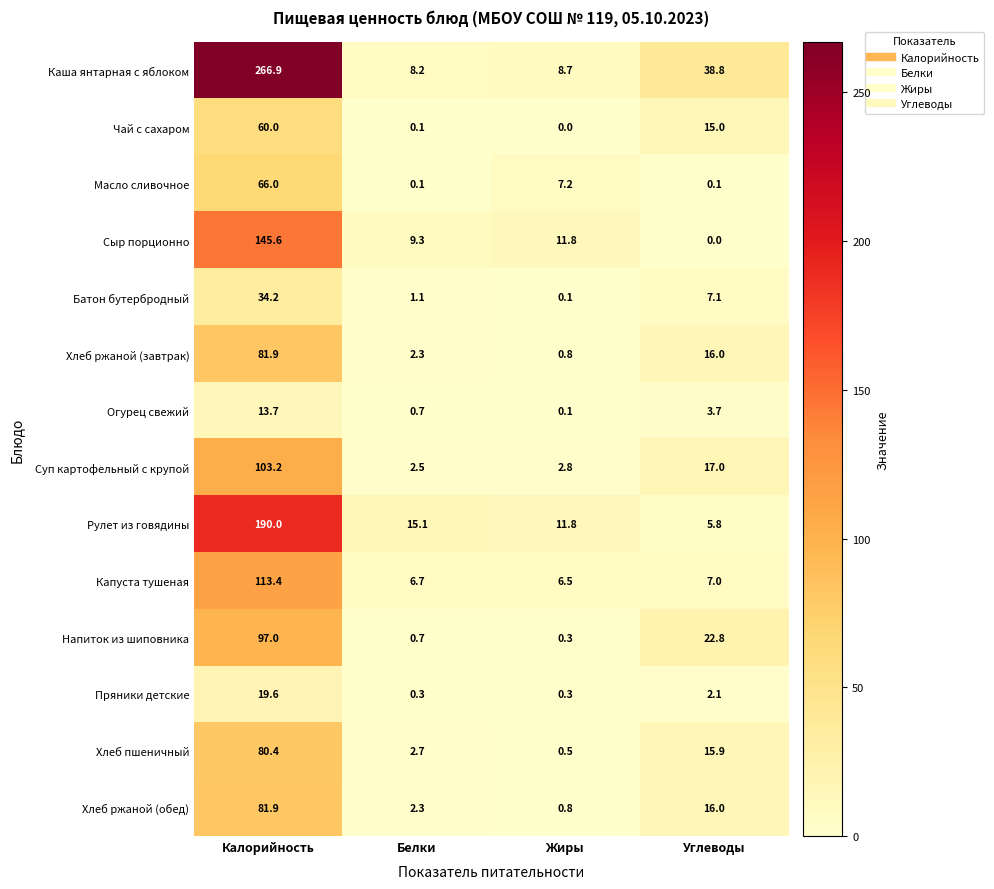

Which category has the highest value across all series?

Калорийность